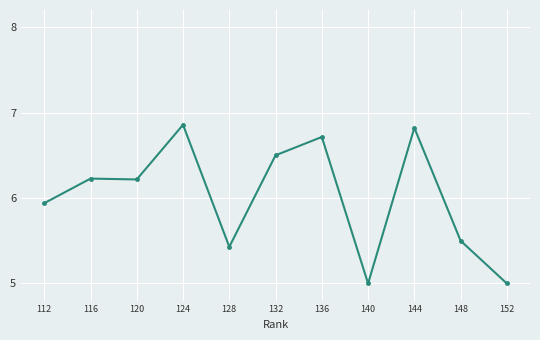

What is the smallest value displayed?

5.0